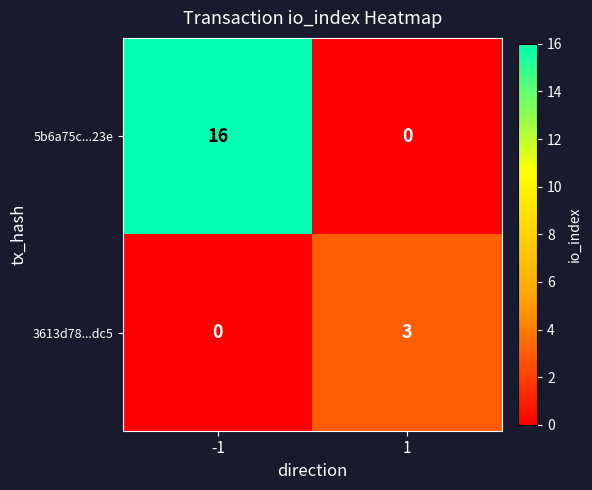

Is it true that 3613d78...dc5 equals 0 at -1?

True